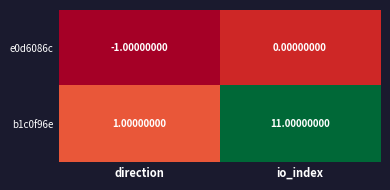

How many distinct data groups are displayed?

2